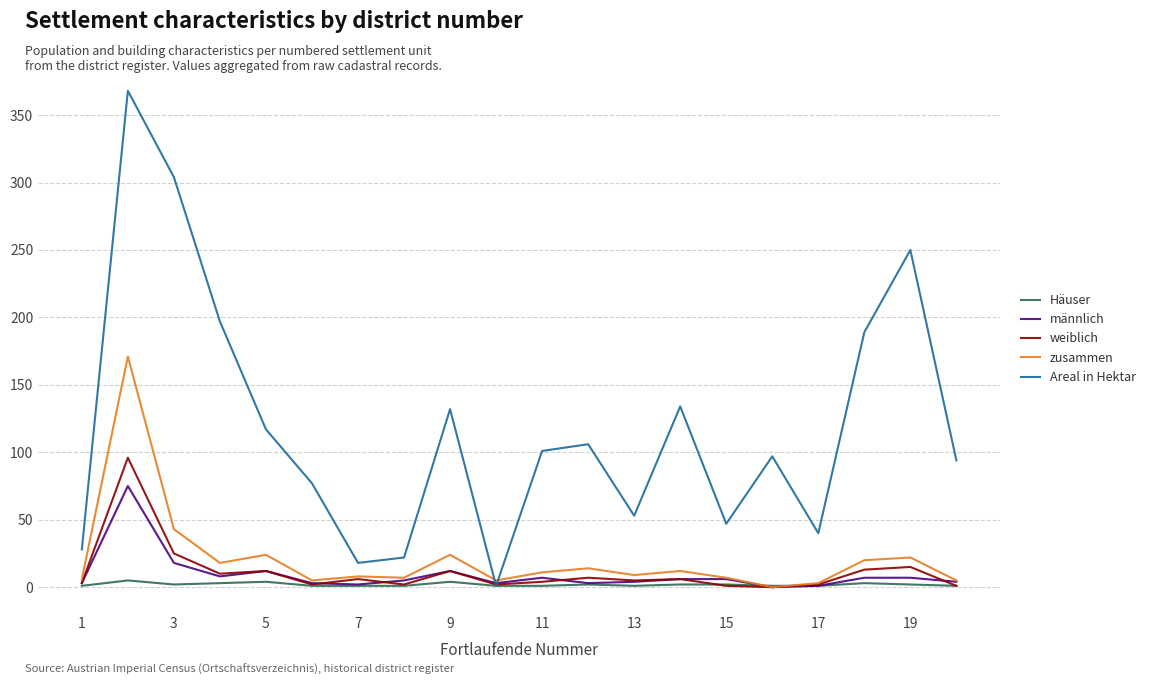

Count the number of categories in the chart.

20